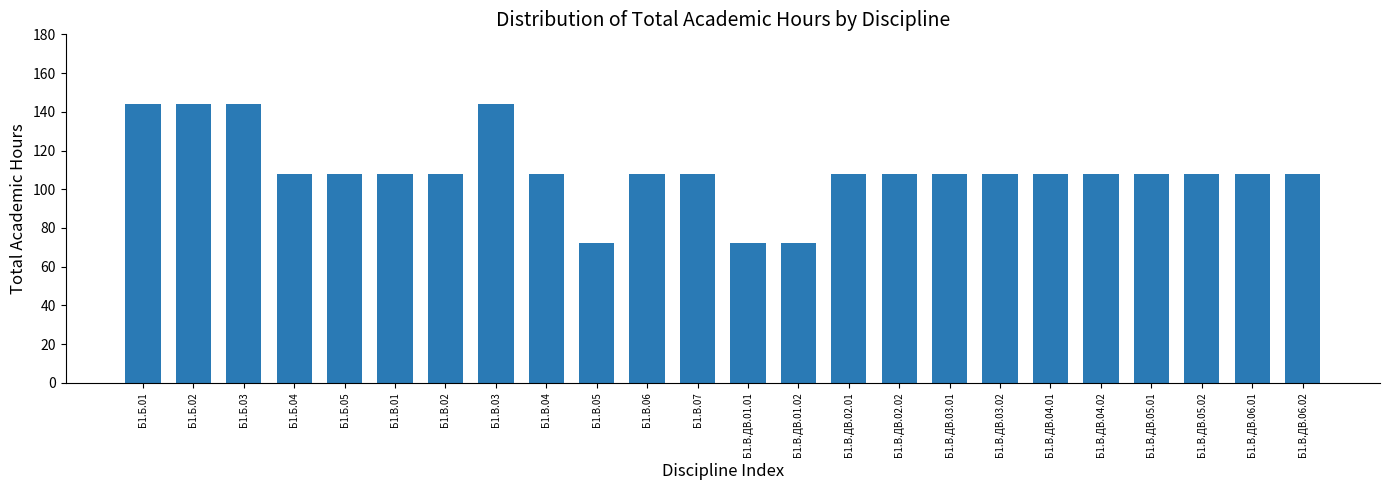

What is the smallest value displayed?

72